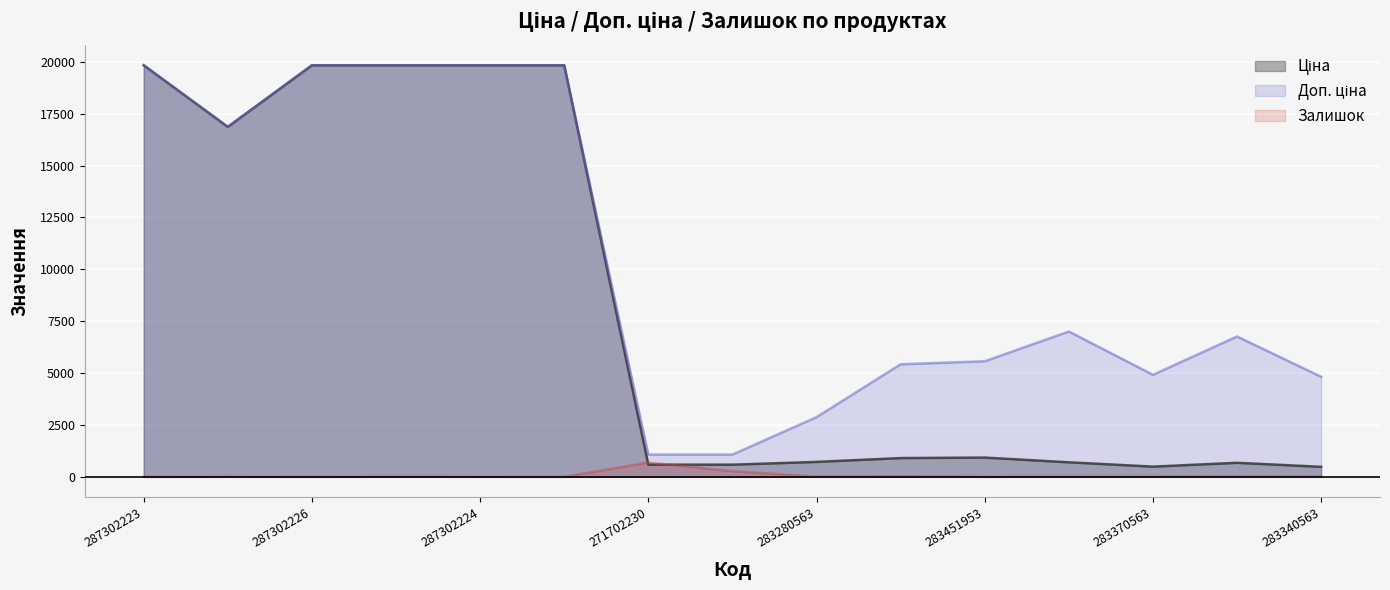

Reading left to right, transcribe all the data shown in this chart.

Ціна: 19831.1	16863.2	19831.1	19831.1	19831.1	19831.1	586.0	586.0	719.6	904.3	928.3	700.4	491.7	676.4	482.1
Доп. ціна: 19831.1	16863.2	19831.1	19831.1	19831.1	19831.1	1074.5	1074.5	2878.5	5425.9	5569.9	7004.3	4917.4	6764.4	4821.4
Залишок: 1.0	4.0	1.0	5.0	3.0	0.0	690.0	272.0	11.0	24.0	2.0	8.0	8.0	19.0	13.0